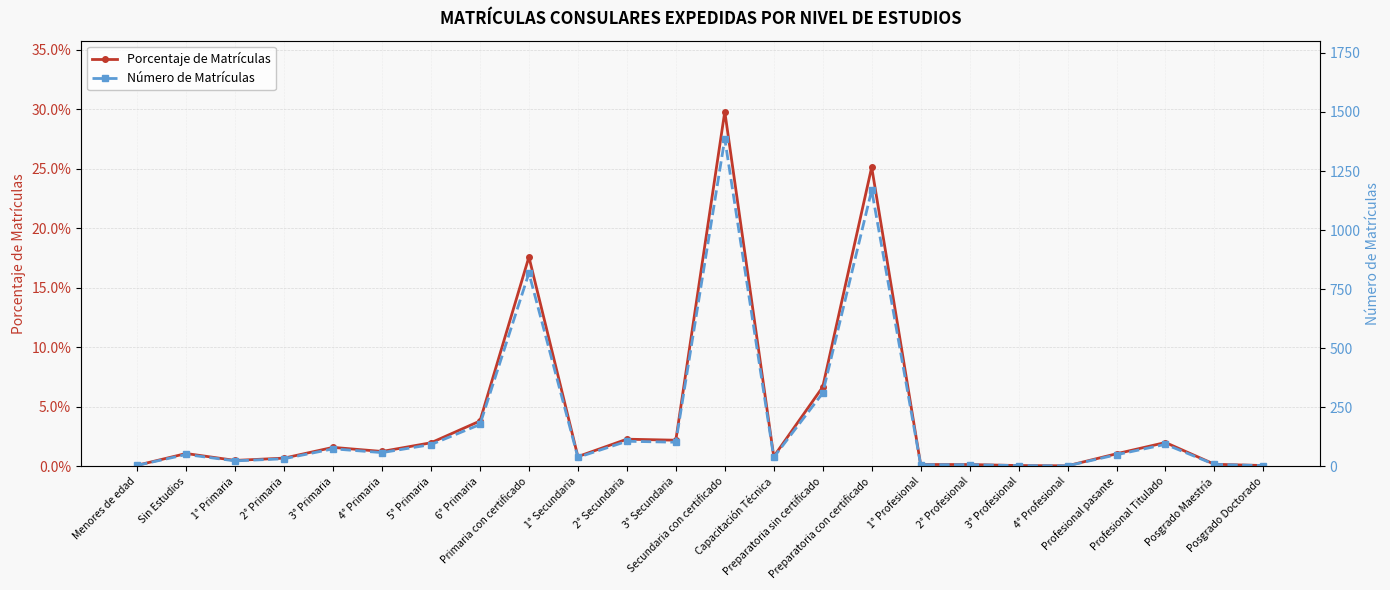

Rank the series by their maximum value, from highest to lowest.

Número de Matrículas, Porcentaje de Matrículas